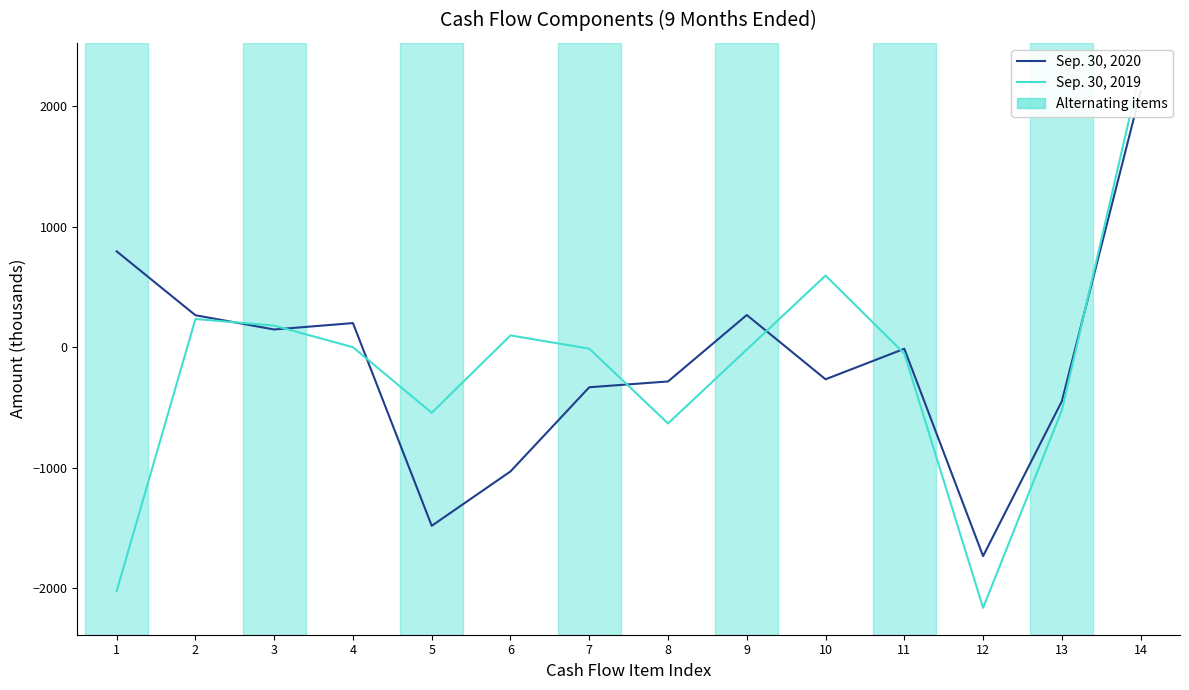

Is this an area chart (filled region under the line)?

No